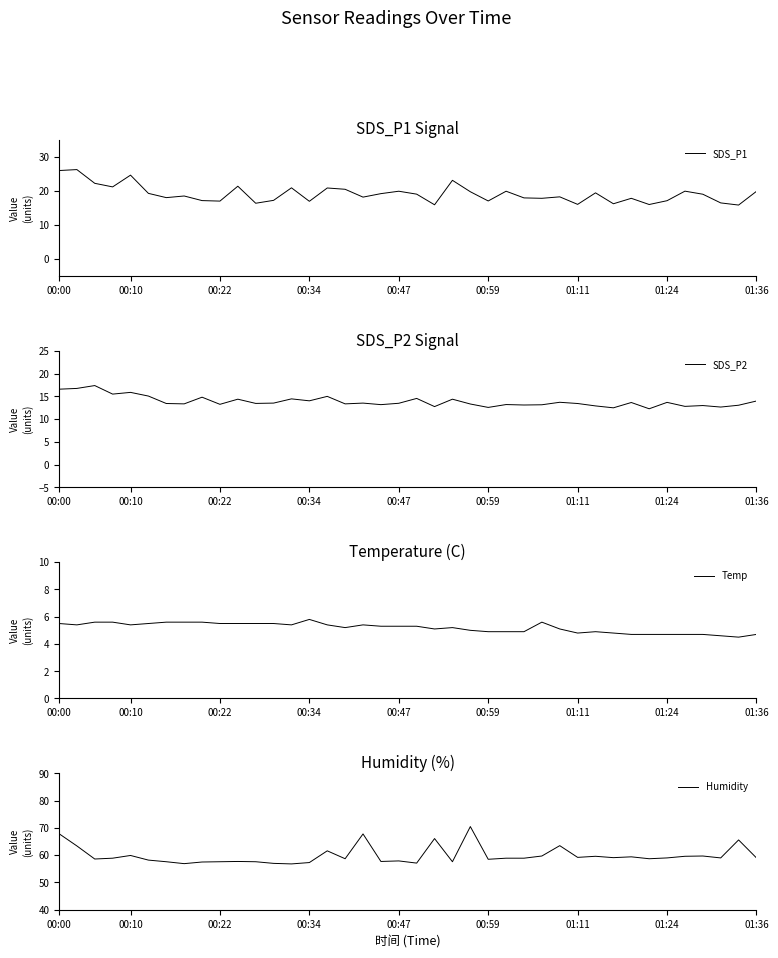

Is this an area chart (filled region under the line)?

No